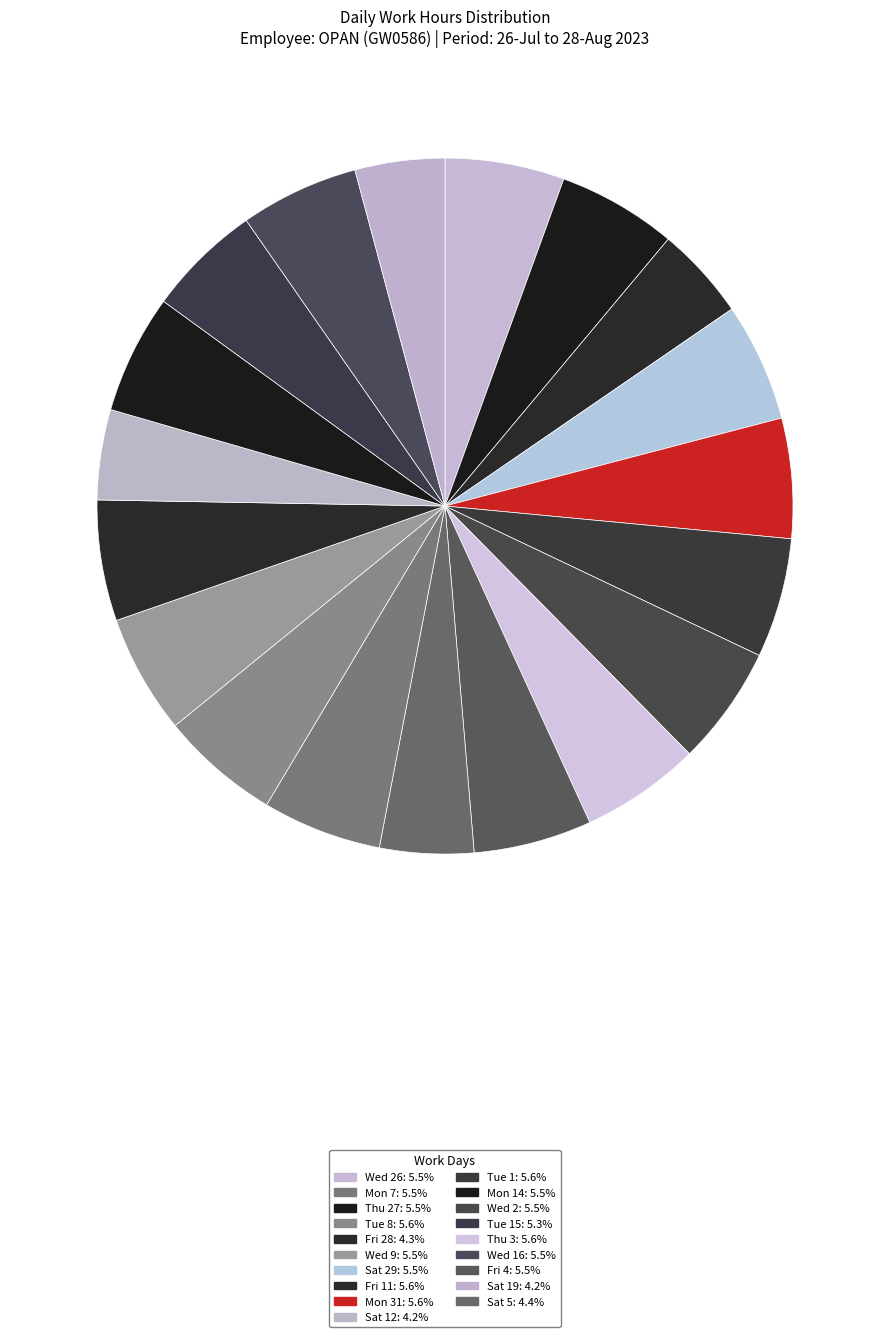

Count the number of slices in the pie.

19